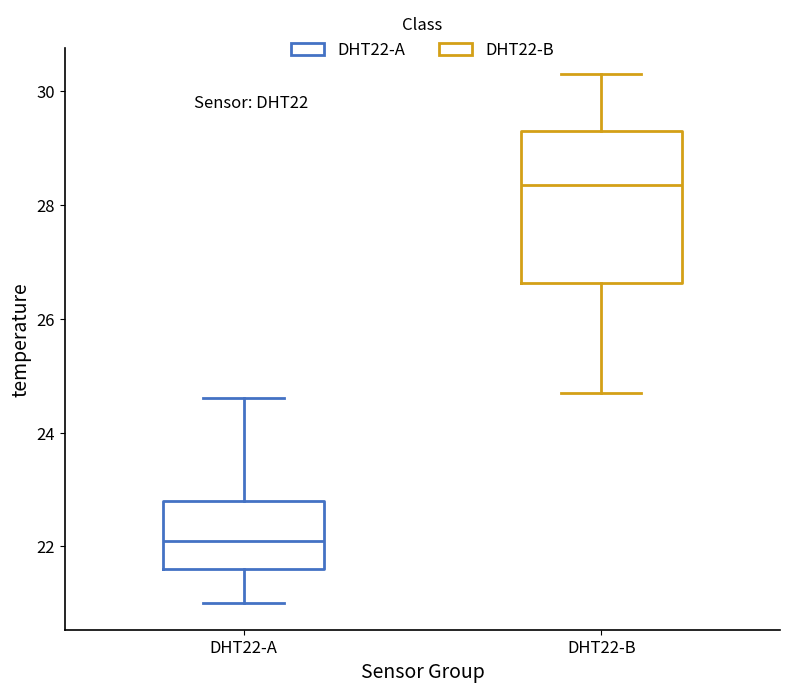

Where does the lower whisker of the box for DHT22-B end on the y-axis? The values are not printed on the chart, so give them approximately, as read against the axis.

24.8